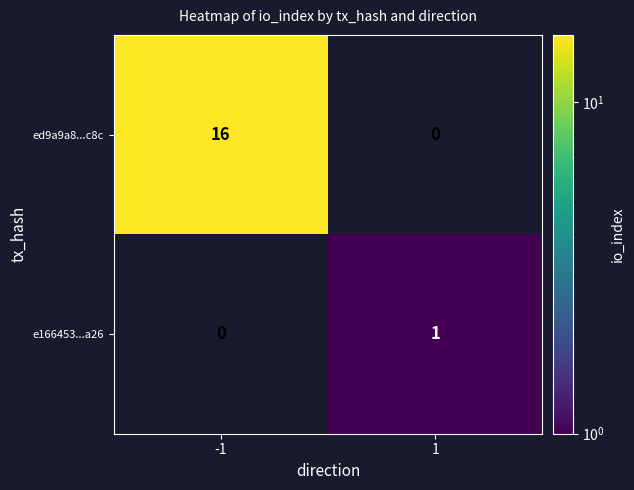

Reading left to right, extract all data points from this chart.

ed9a9a8...c8c: -1=16	1=0
e166453...a26: -1=0	1=1